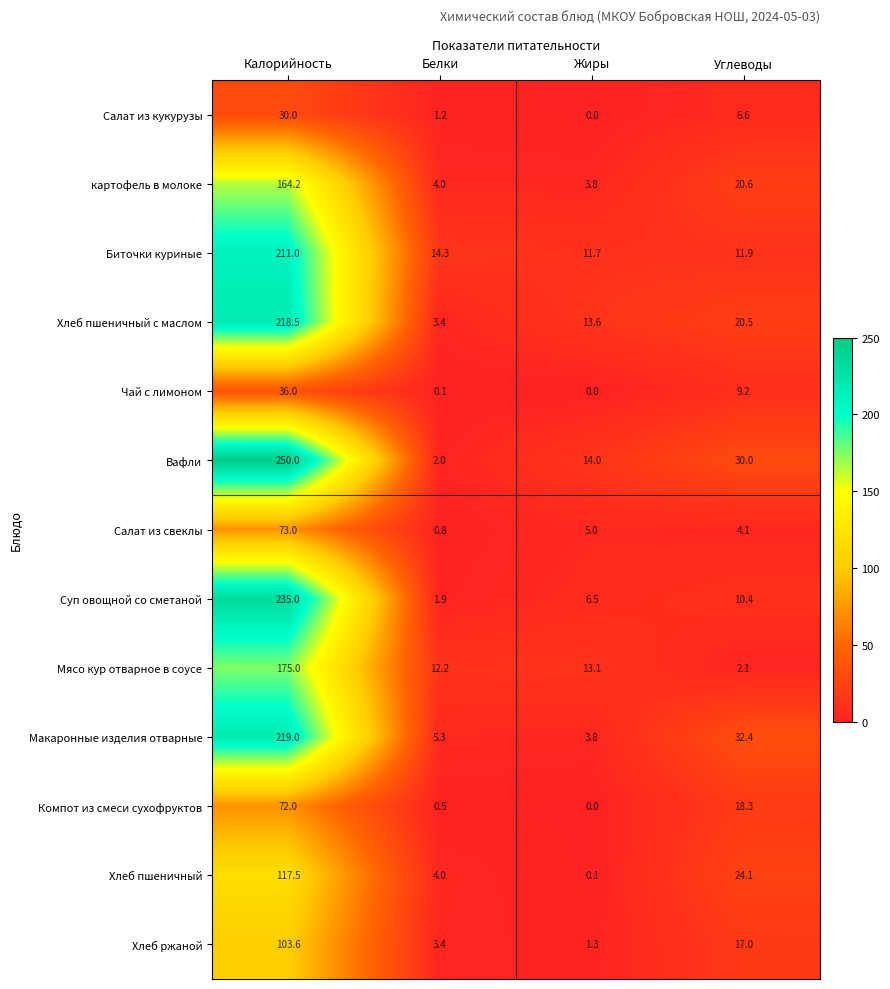

What is the minimum value for Биточки куриные?

11.7